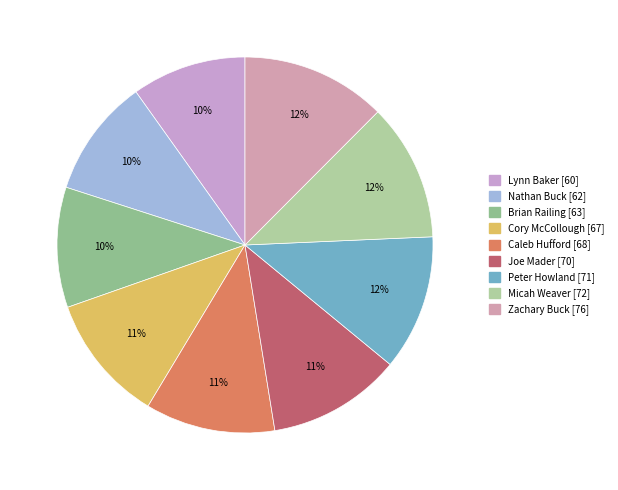

Approximately how many times larger is the value at Cory McCollough compared to Zachary Buck?

0.9